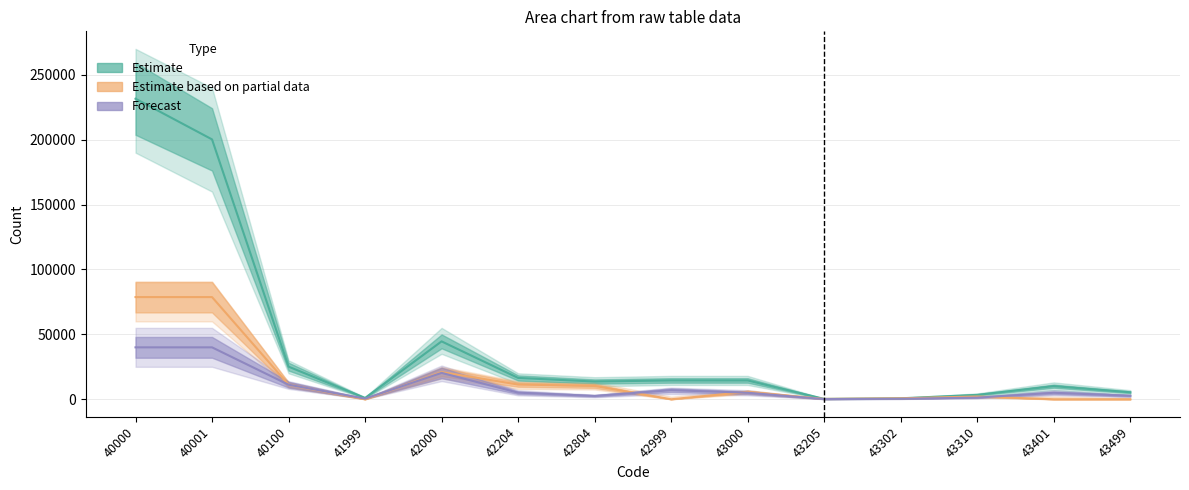

Reading right to left, what are all the values shown in this chart?

Estimate: 5397	10115	3390	730	260	14495	14509	13660	16433	44602	997	25135	200233	231572
Estimate based on partial data: 0	0	2120	730	260	5685	0	10290	11350	20909	0	11220	78735	78735
Forecast: 2700	5000	1270	365	130	5040	7000	2570	5083	20323	500	11220	40001	40000